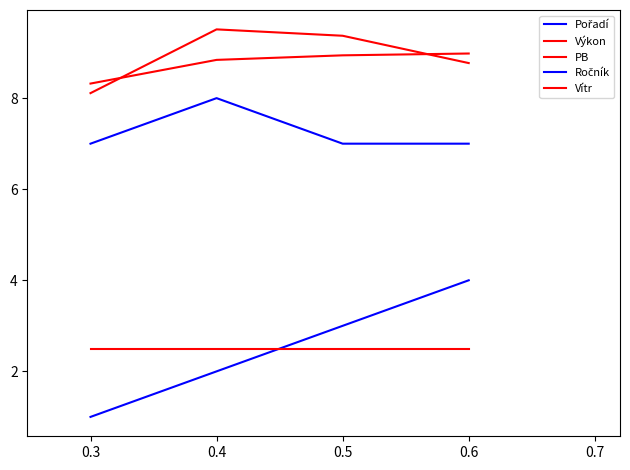

What is the smallest value displayed?

1.0